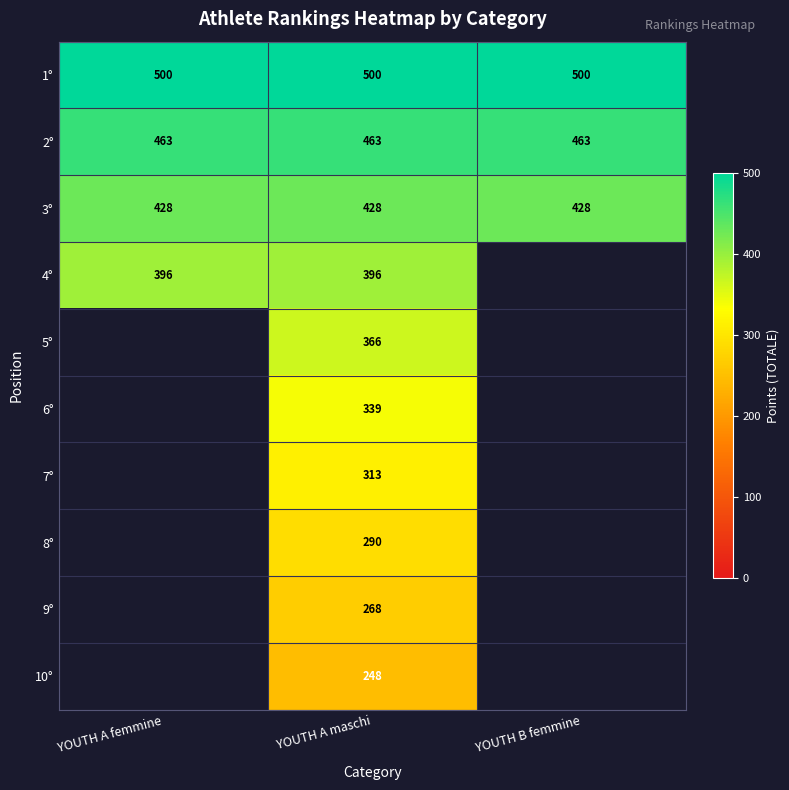

Which has a higher value, YOUTH B femmine or YOUTH A maschi?

YOUTH B femmine